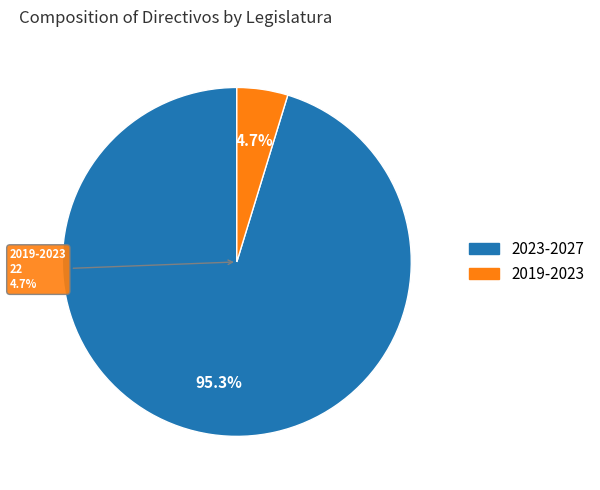

Rank the categories by value from lowest to highest.

2019-2023, 2023-2027